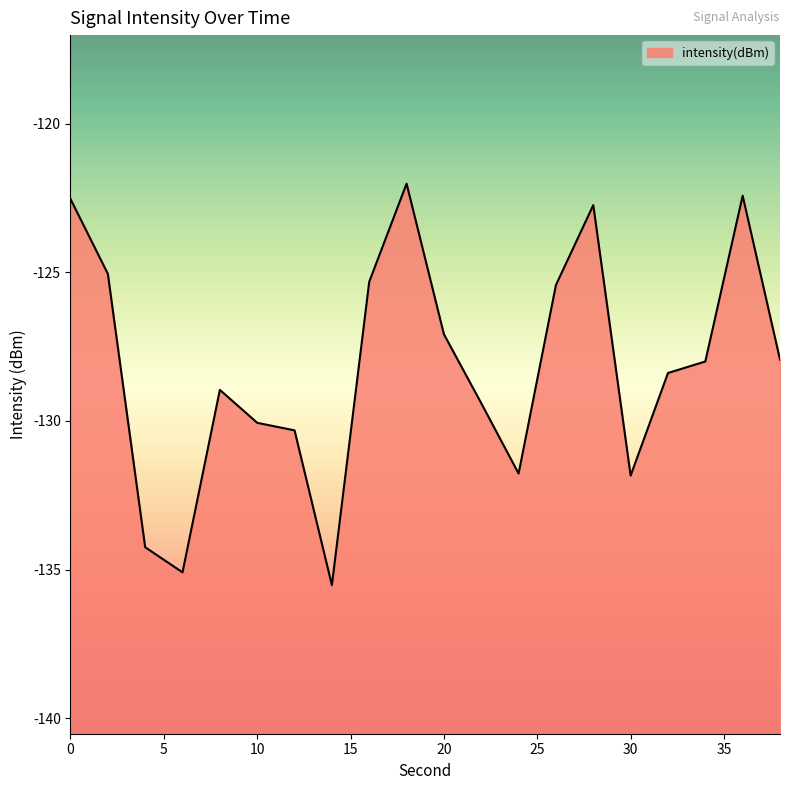

How many points are higher than both their immediate neighbors (excluding endpoints)?

4